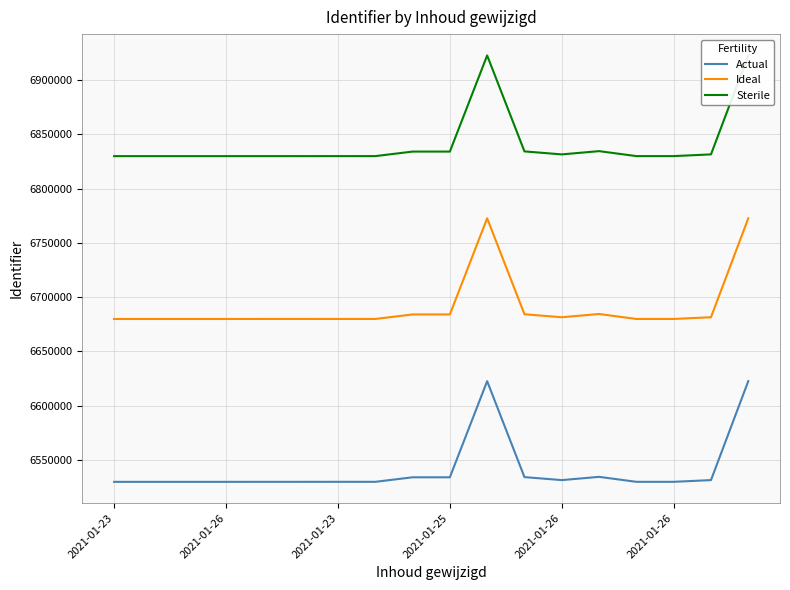

Where is Sterile nearest to the value 6876286?

13